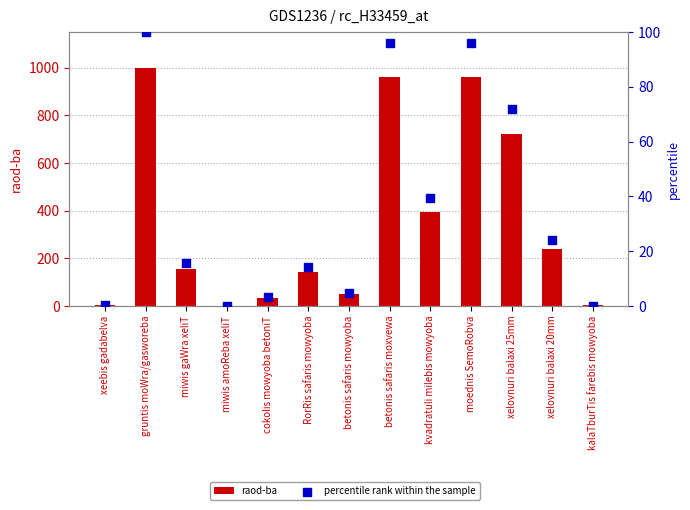

Which series reaches the minimum Y coordinate?

percentile rank within the sample